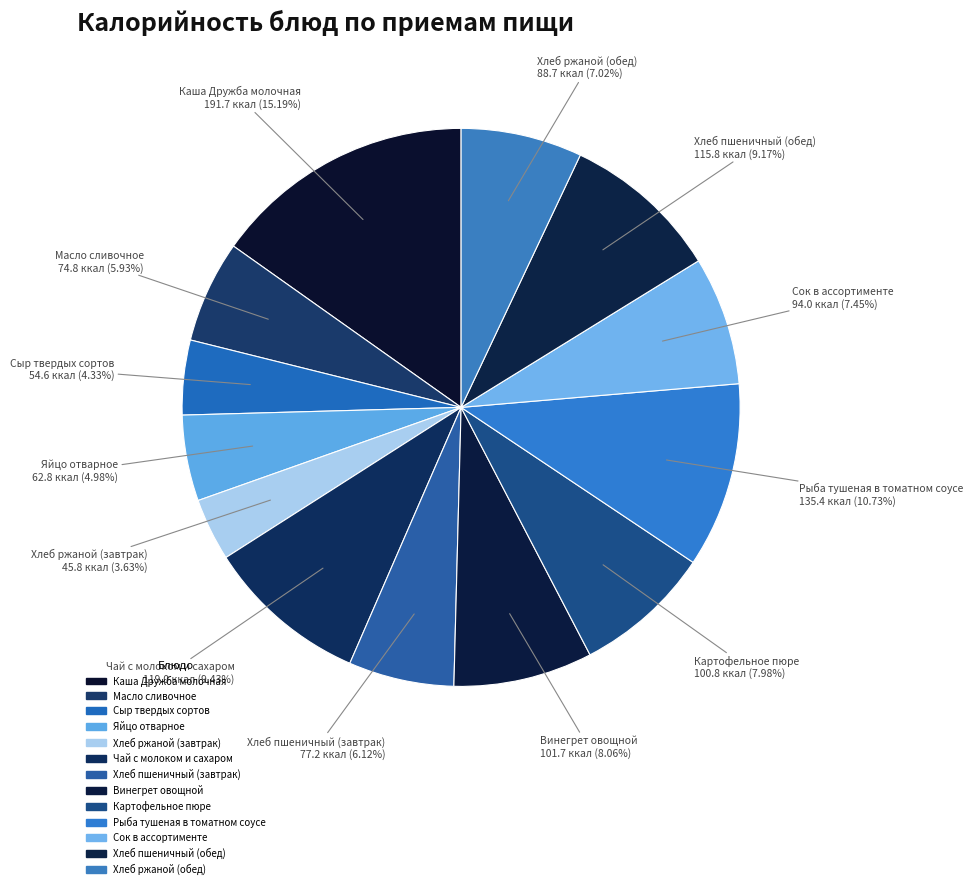

Does Картофельное пюре account for over 50% of the chart?

No